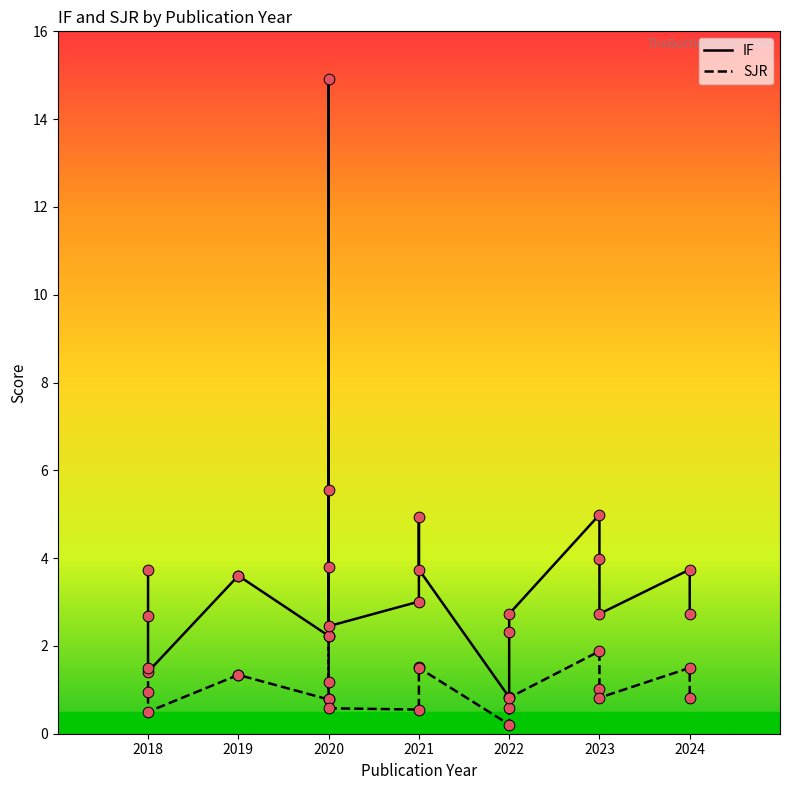

Is the value of IF at 2024 greater than the value of SJR at 2018?

Yes